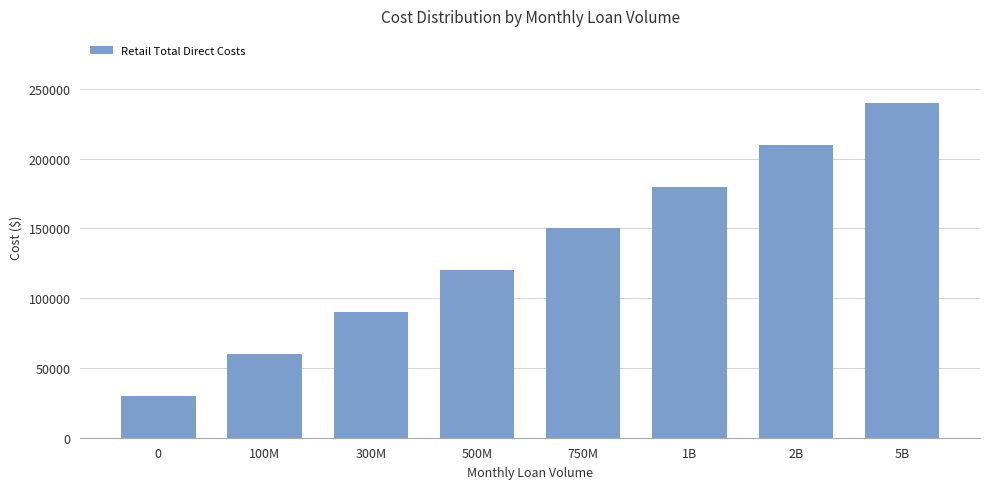

What is the change in value from 0 to 1B?

+150000